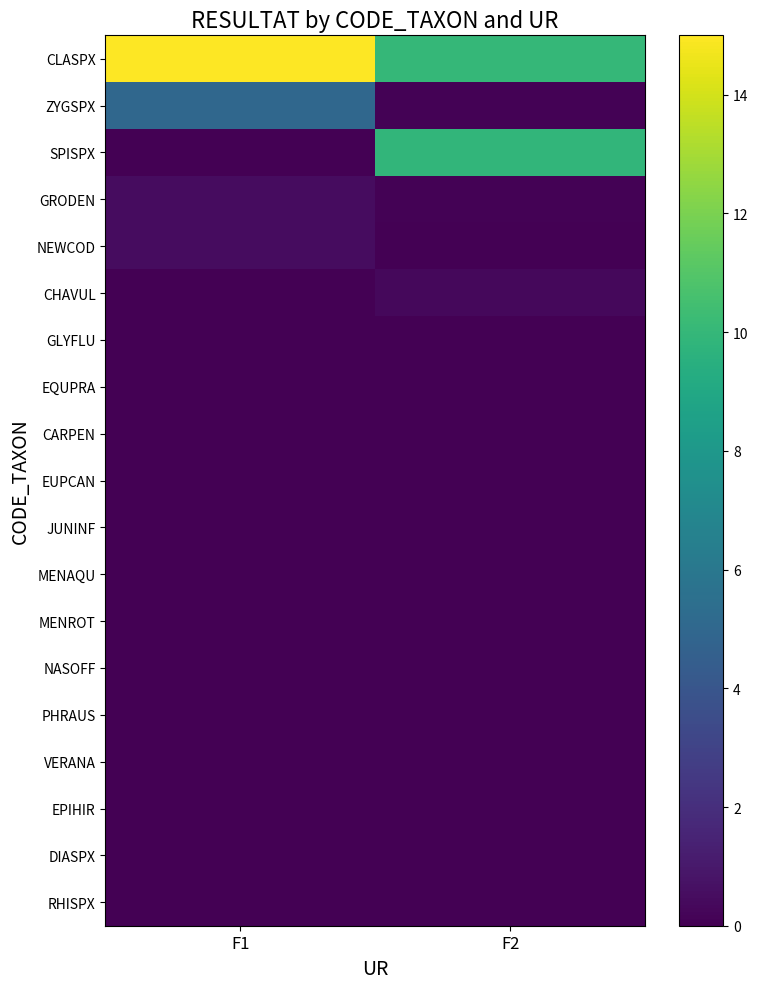

Reading left to right, extract all data points from this chart.

CLASPX: F1=15.0	F2=10.0
ZYGSPX: F1=5.0	F2=0.1
SPISPX: F1=0.0	F2=9.9
GRODEN: F1=0.5	F2=0.1
NEWCOD: F1=0.5	F2=0.0
CHAVUL: F1=0.0	F2=0.3
GLYFLU: F1=0.0	F2=0.0
EQUPRA: F1=0.0	F2=0.0
CARPEN: F1=0.0	F2=0.0
EUPCAN: F1=0.0	F2=0.0
JUNINF: F1=0.0	F2=0.0
MENAQU: F1=0.0	F2=0.0
MENROT: F1=0.0	F2=0.0
NASOFF: F1=0.0	F2=0.0
PHRAUS: F1=0.0	F2=0.0
VERANA: F1=0.0	F2=0.0
EPIHIR: F1=0.0	F2=0.0
DIASPX: F1=0.0	F2=0.0
RHISPX: F1=0.0	F2=0.0